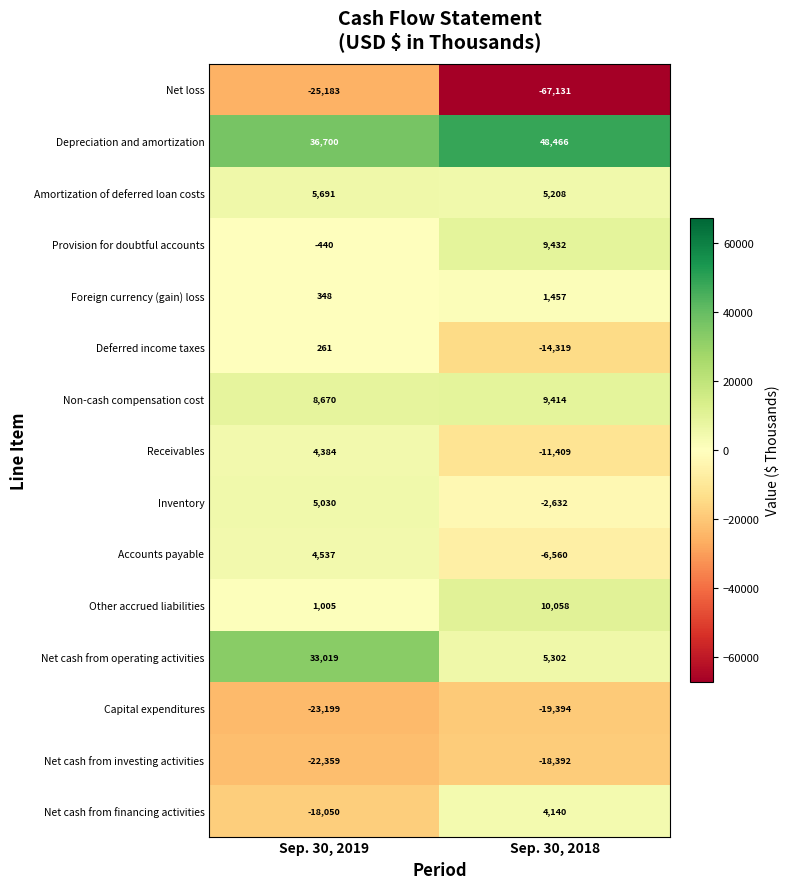

Between Sep. 30, 2019 and Sep. 30, 2018, which series saw the biggest shift?

Net loss